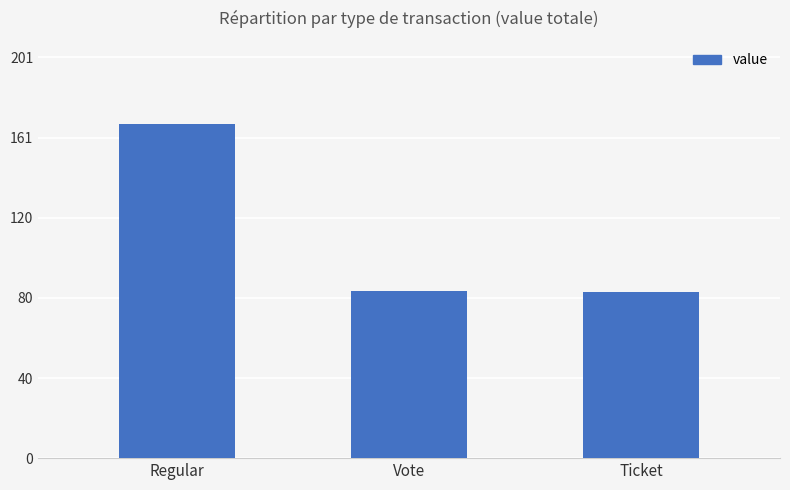

What is the sum of all values?

334.5